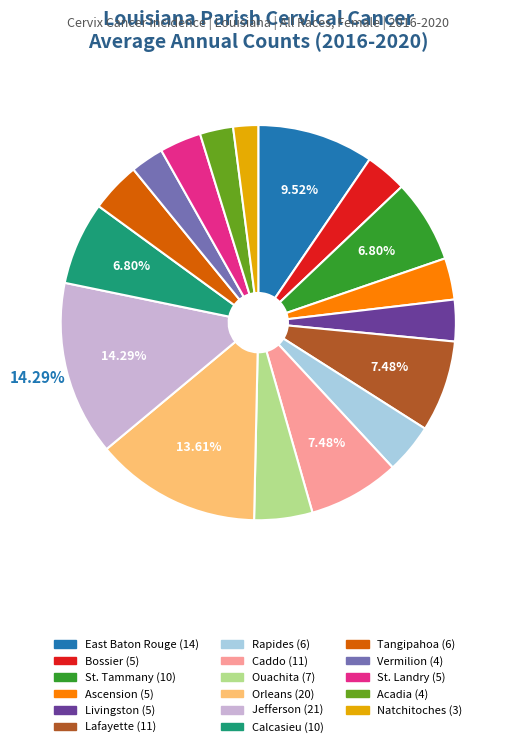

Is the sum of Natchitoches and Acadia greater than half?

No